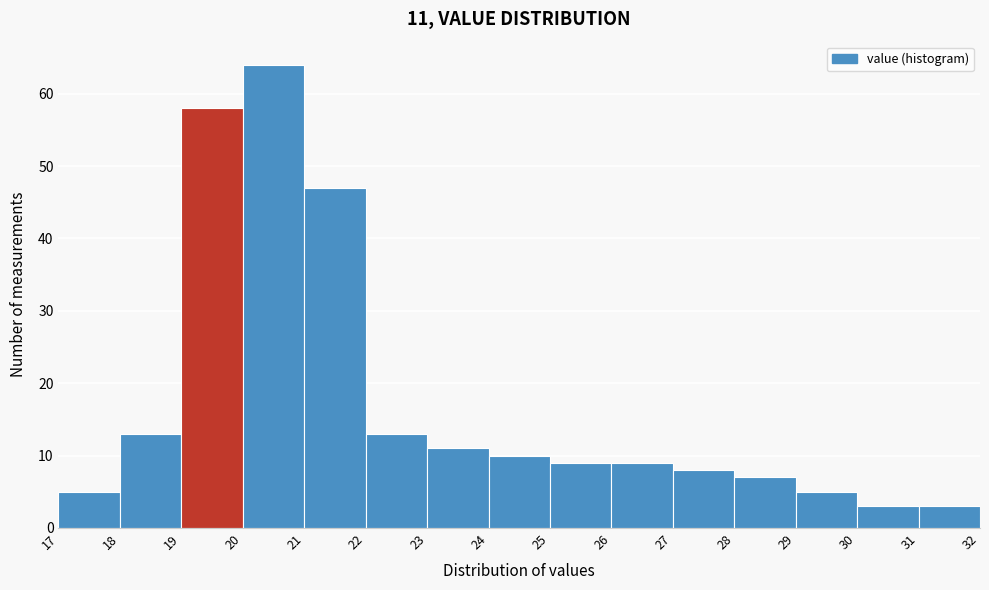

Which range on the x-axis has the tallest bar?

20 to 21